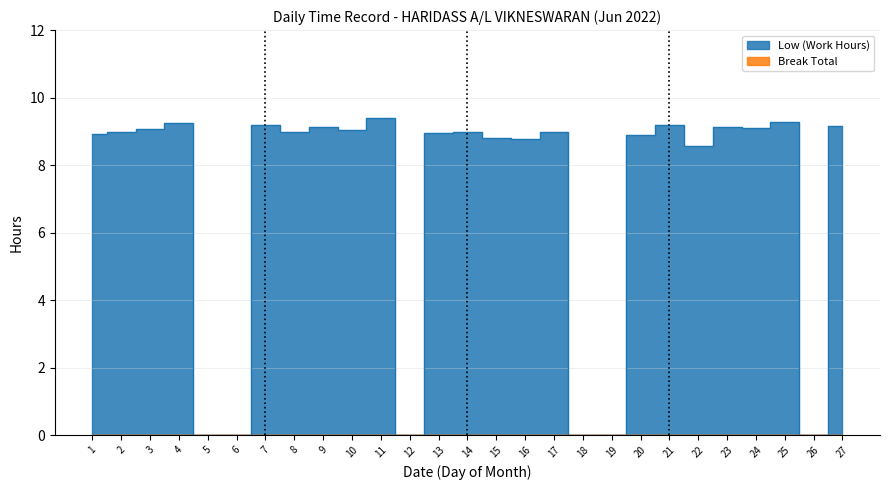

True or false: there are more than 1 points higher than both neighbors.

True